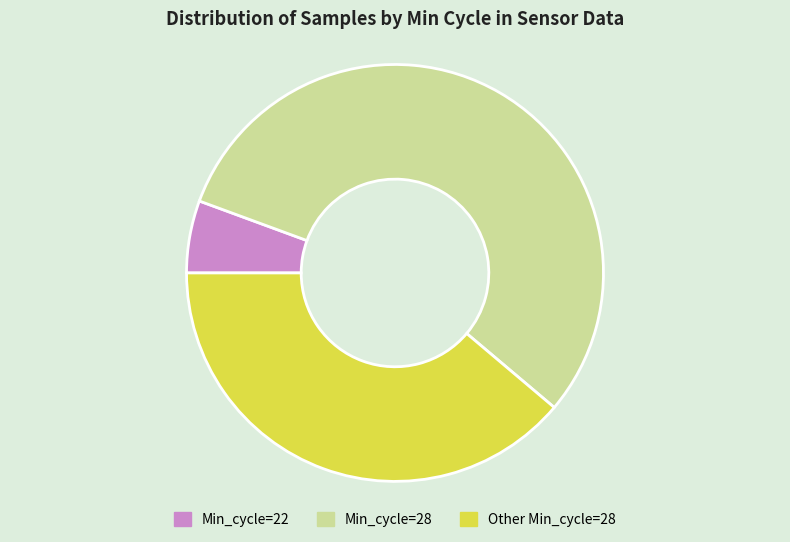

Rank the categories by value from lowest to highest.

Min_cycle=22, Other Min_cycle=28, Min_cycle=28